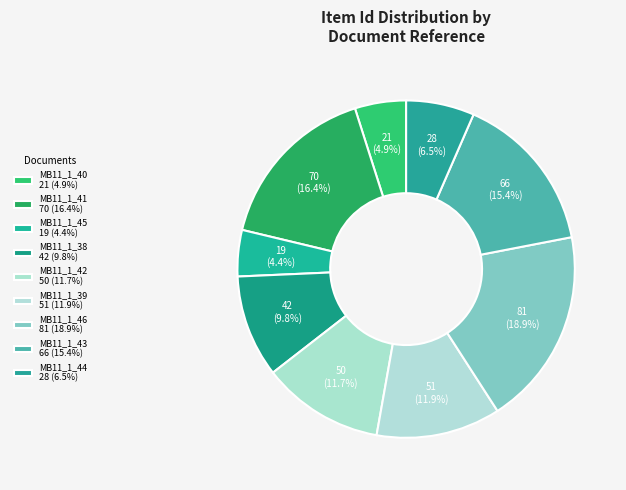

To the nearest percent, what is the combined percentage of MB11_1_38 and MB11_1_45?

14%